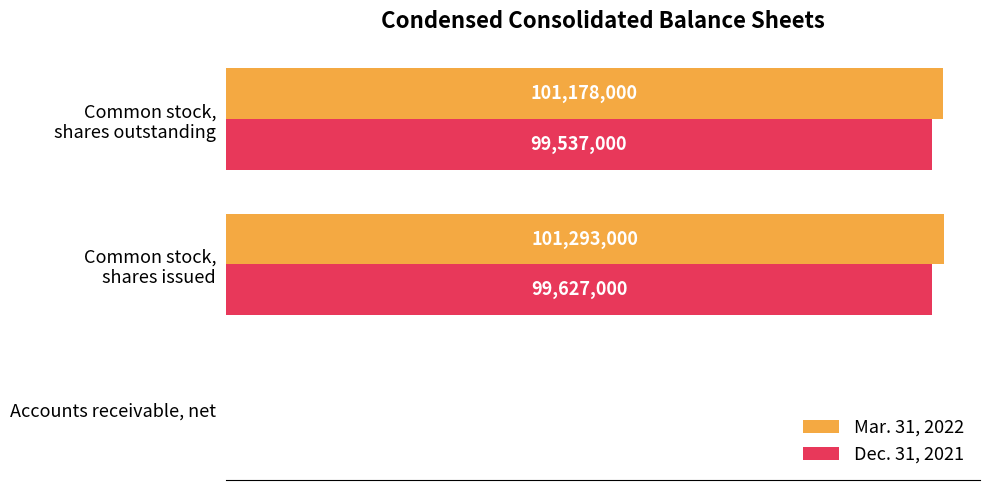

What are all the series names shown in the legend?

Mar. 31, 2022, Dec. 31, 2021